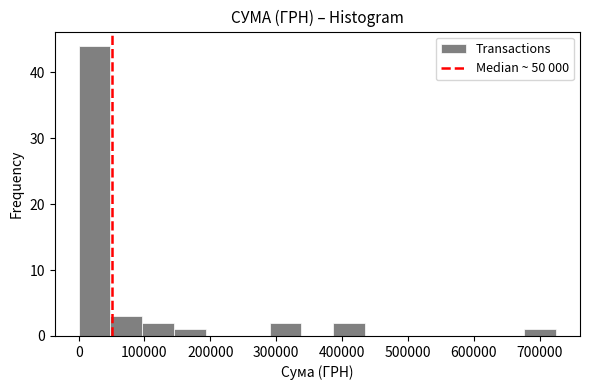

What is the height of the bar covering 290000 to 340000 on the x-axis? Neither the bar edges nor the heights are printed on the chart, so give them approximately, as read against the axes.

2